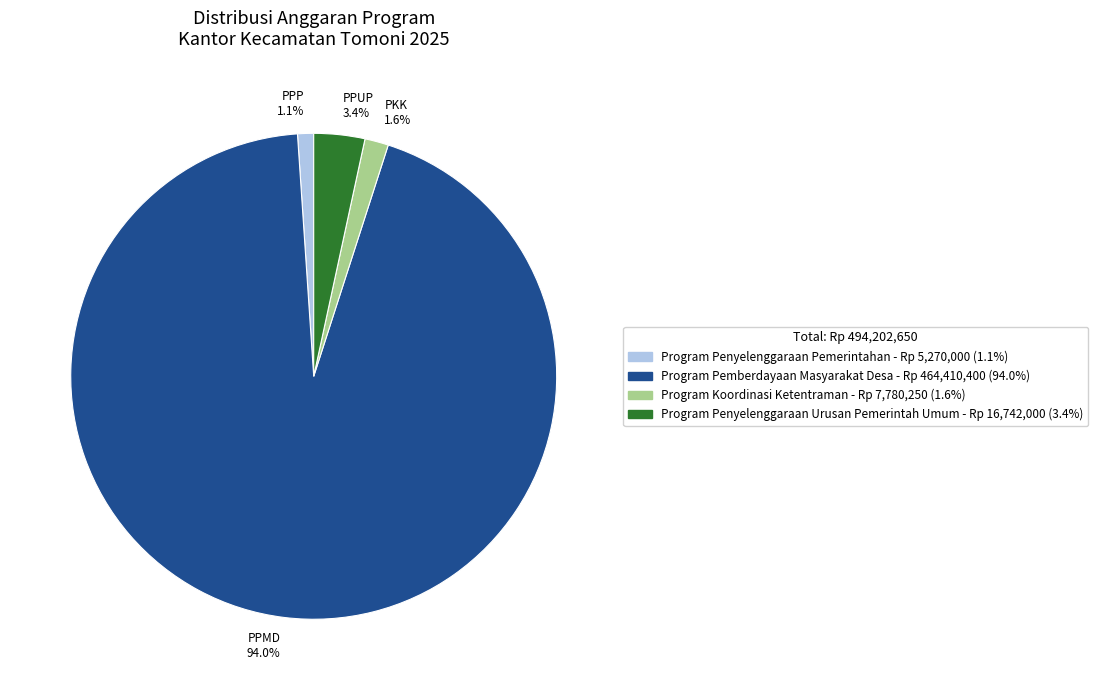

What percentage do PPMD 94.0% and PKK 1.6% together represent?

95.5%